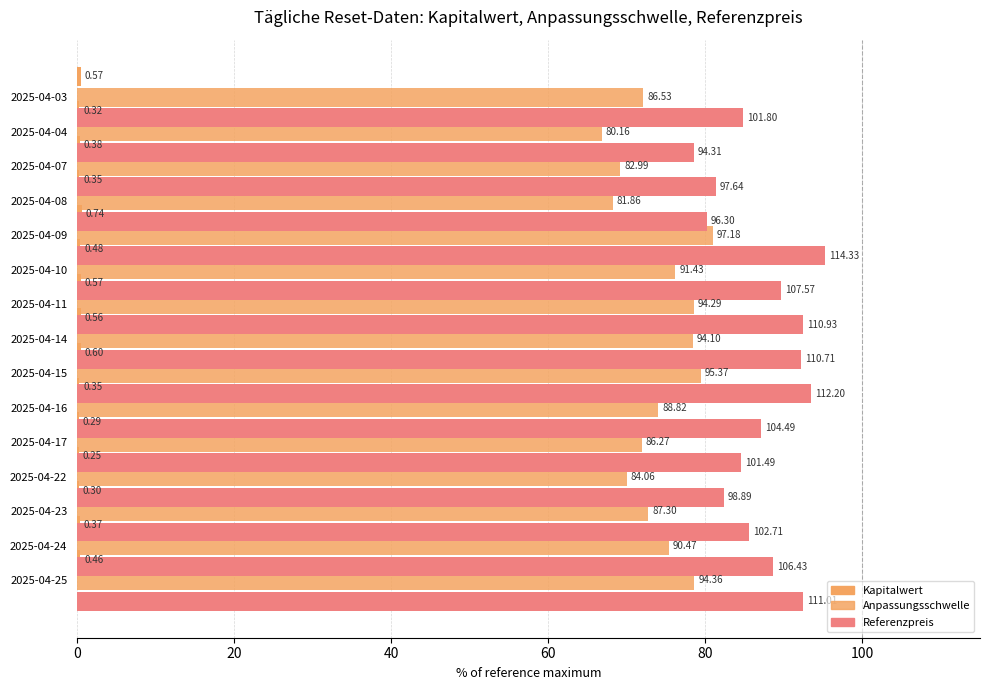

Which has a higher value, 2025-04-03 or 2025-04-07?

2025-04-07